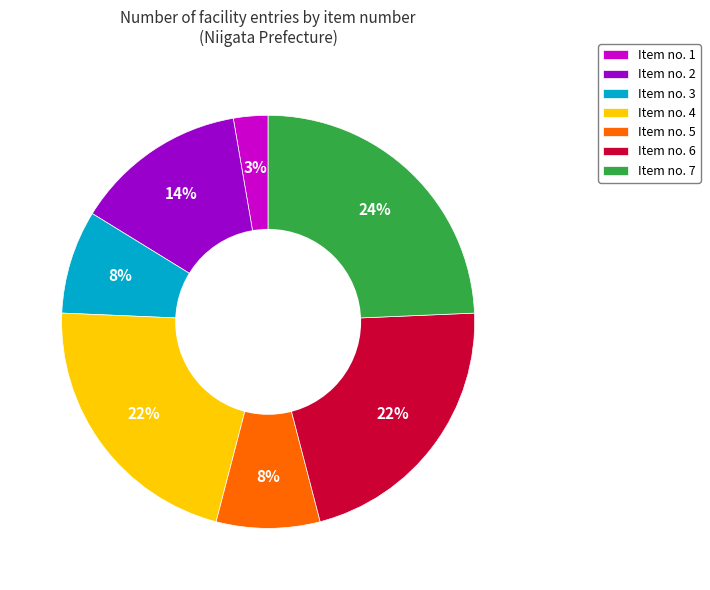

What percentage is the Item no. 3 slice, to the nearest percent?

8%